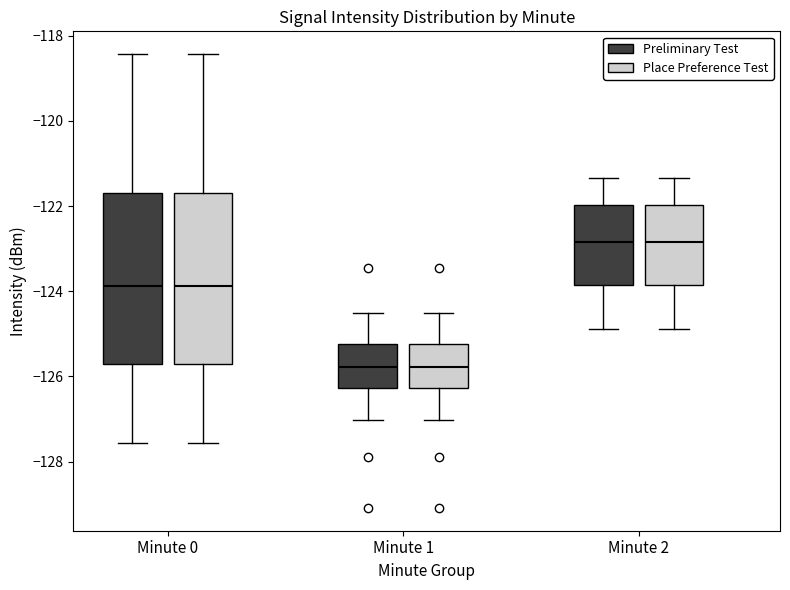

Reading left to right, read every box against the y-axis: the position of its median line, the range the box covers, and the ends of its whiskers. The values are not printed on the chart, so give them approximately, as read against the axis.

Minute 0 (Preliminary Test): median -123.8, box -125.6 to -121.6, whiskers -127.6 to -118.4
Minute 0 (Place Preference Test): median -123.8, box -125.6 to -121.6, whiskers -127.6 to -118.4
Minute 1 (Preliminary Test): median -125.8, box -126.2 to -125.2, whiskers -127.0 to -124.6
Minute 1 (Place Preference Test): median -125.8, box -126.2 to -125.2, whiskers -127.0 to -124.6
Minute 2 (Preliminary Test): median -122.8, box -123.8 to -122.0, whiskers -124.8 to -121.4
Minute 2 (Place Preference Test): median -122.8, box -123.8 to -122.0, whiskers -124.8 to -121.4